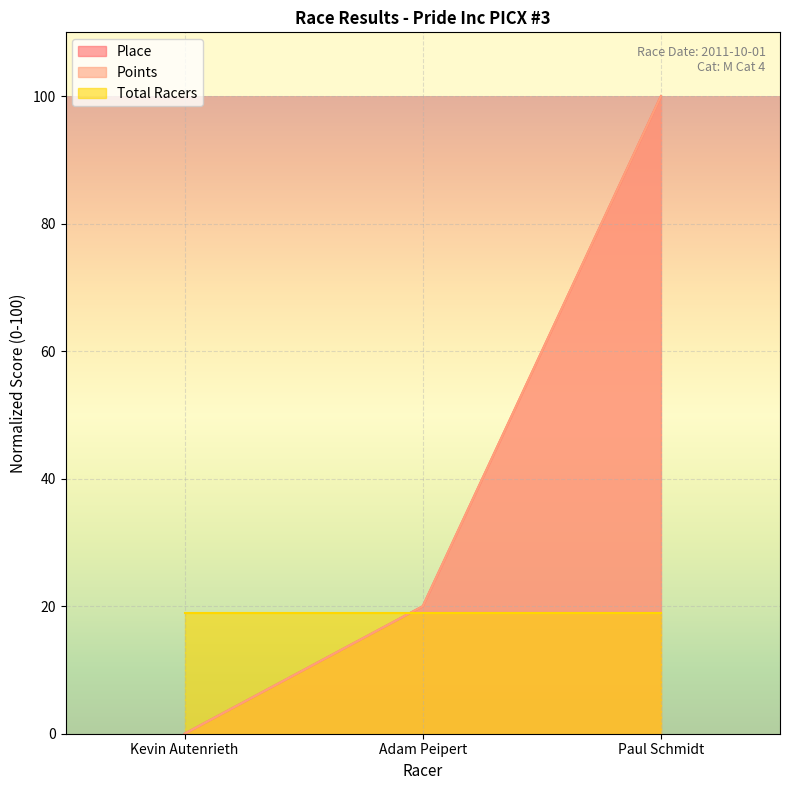

At which category does the chart reach its peak across all series?

Paul Schmidt